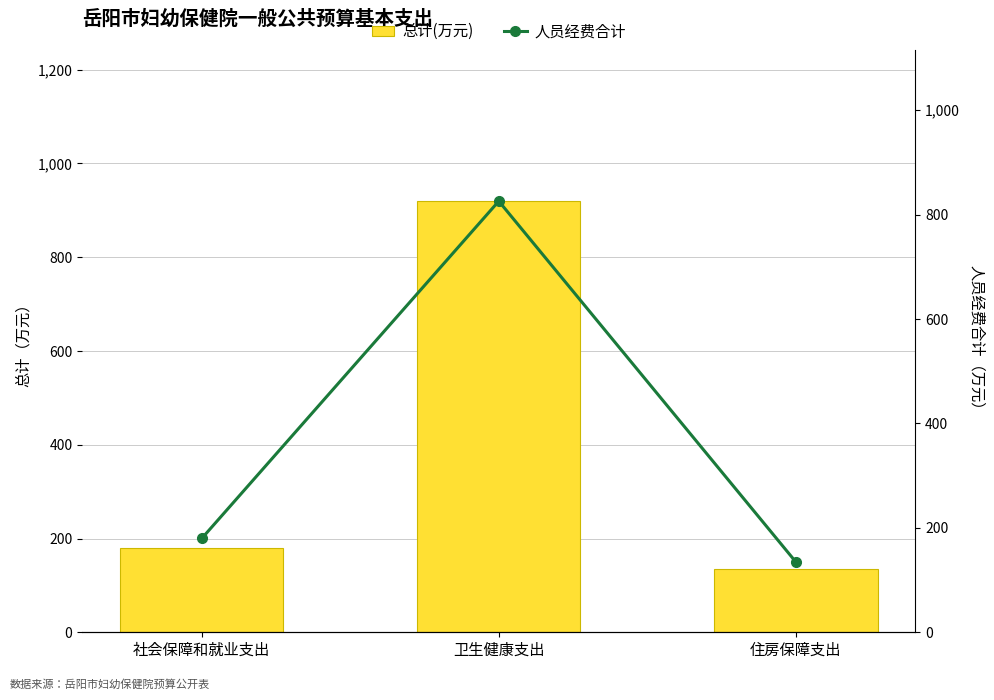

Where is 总计(万元) nearest to the value 527?

社会保障和就业支出